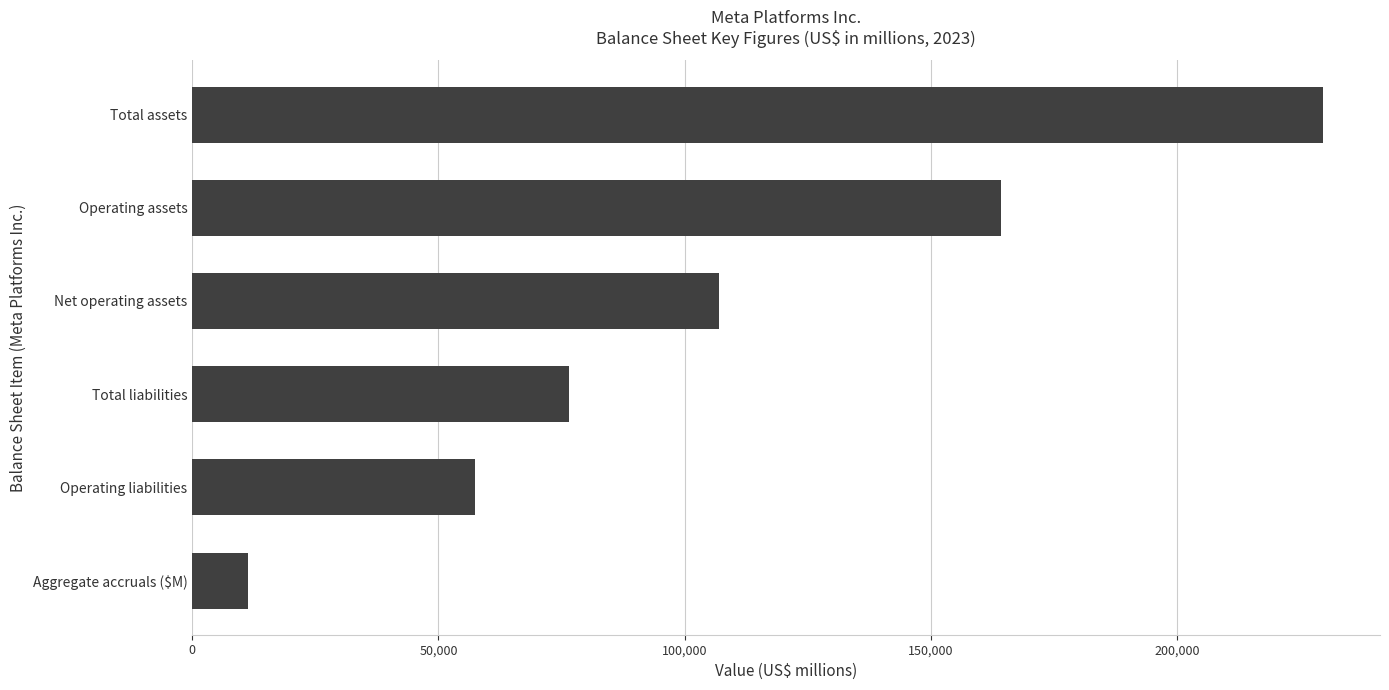

True or false: the data shows 229623 at Total assets.

True